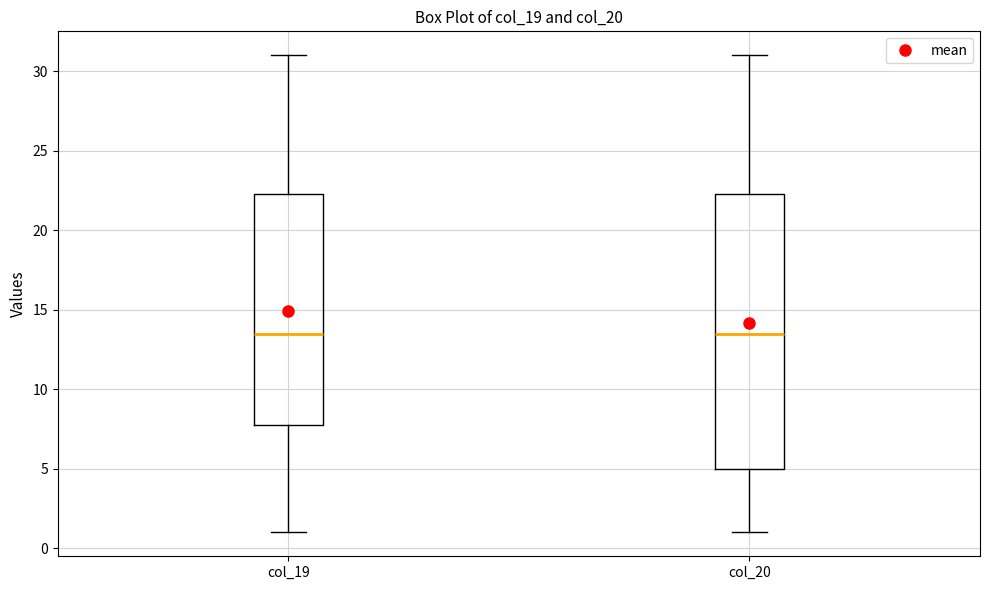

Where does the median line of the box for col_19 sit on the y-axis? The values are not printed on the chart, so give them approximately, as read against the axis.

13.5